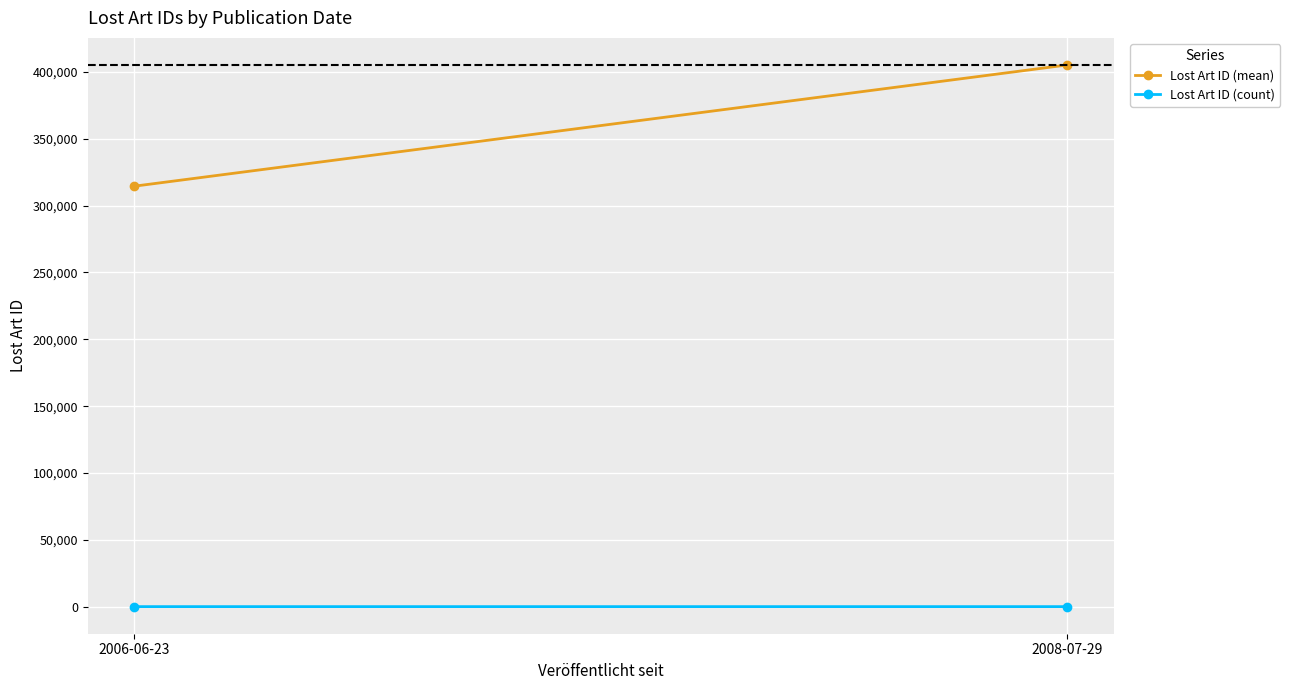

What is the label of the 2nd point from the right?

2006-06-23